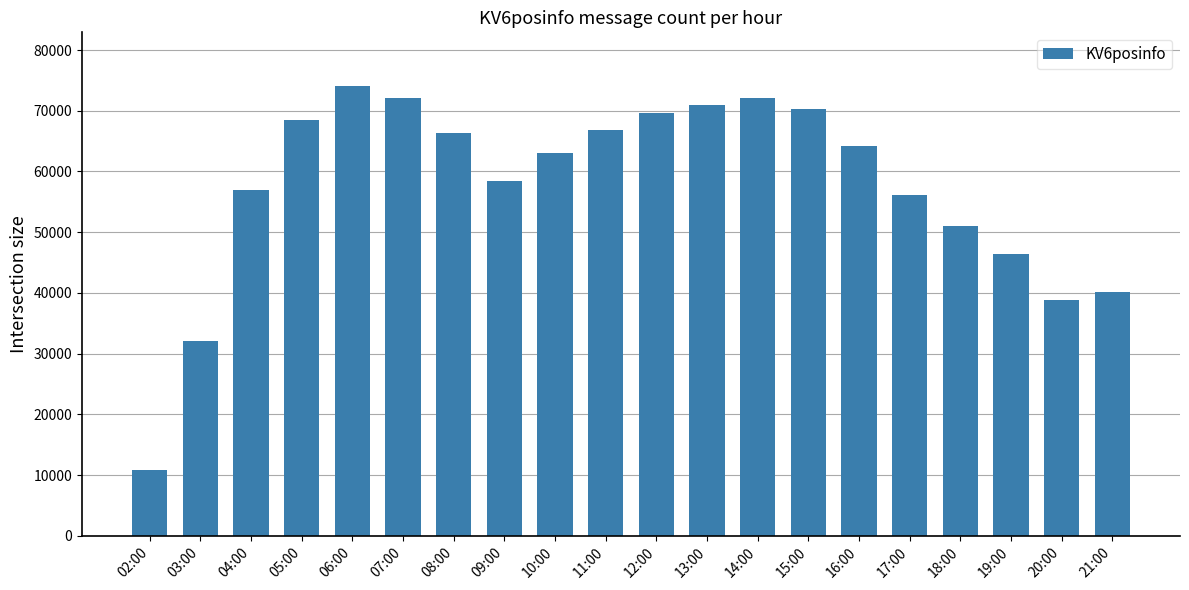

What is the change in value from 14:00 to 16:00?

-7971